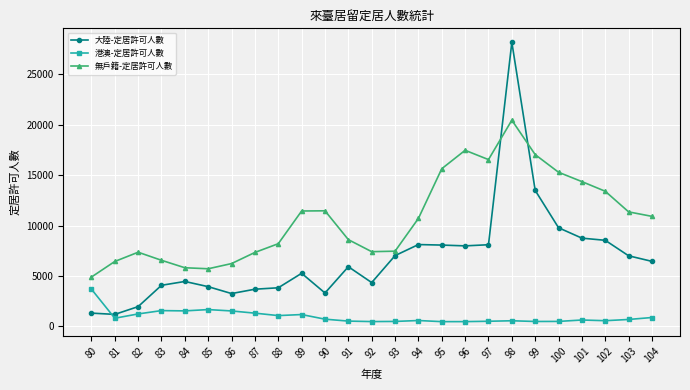

Rank the series by their maximum value, from lowest to highest.

港澳-定居許可人數, 無戶籍-定居許可人數, 大陸-定居許可人數